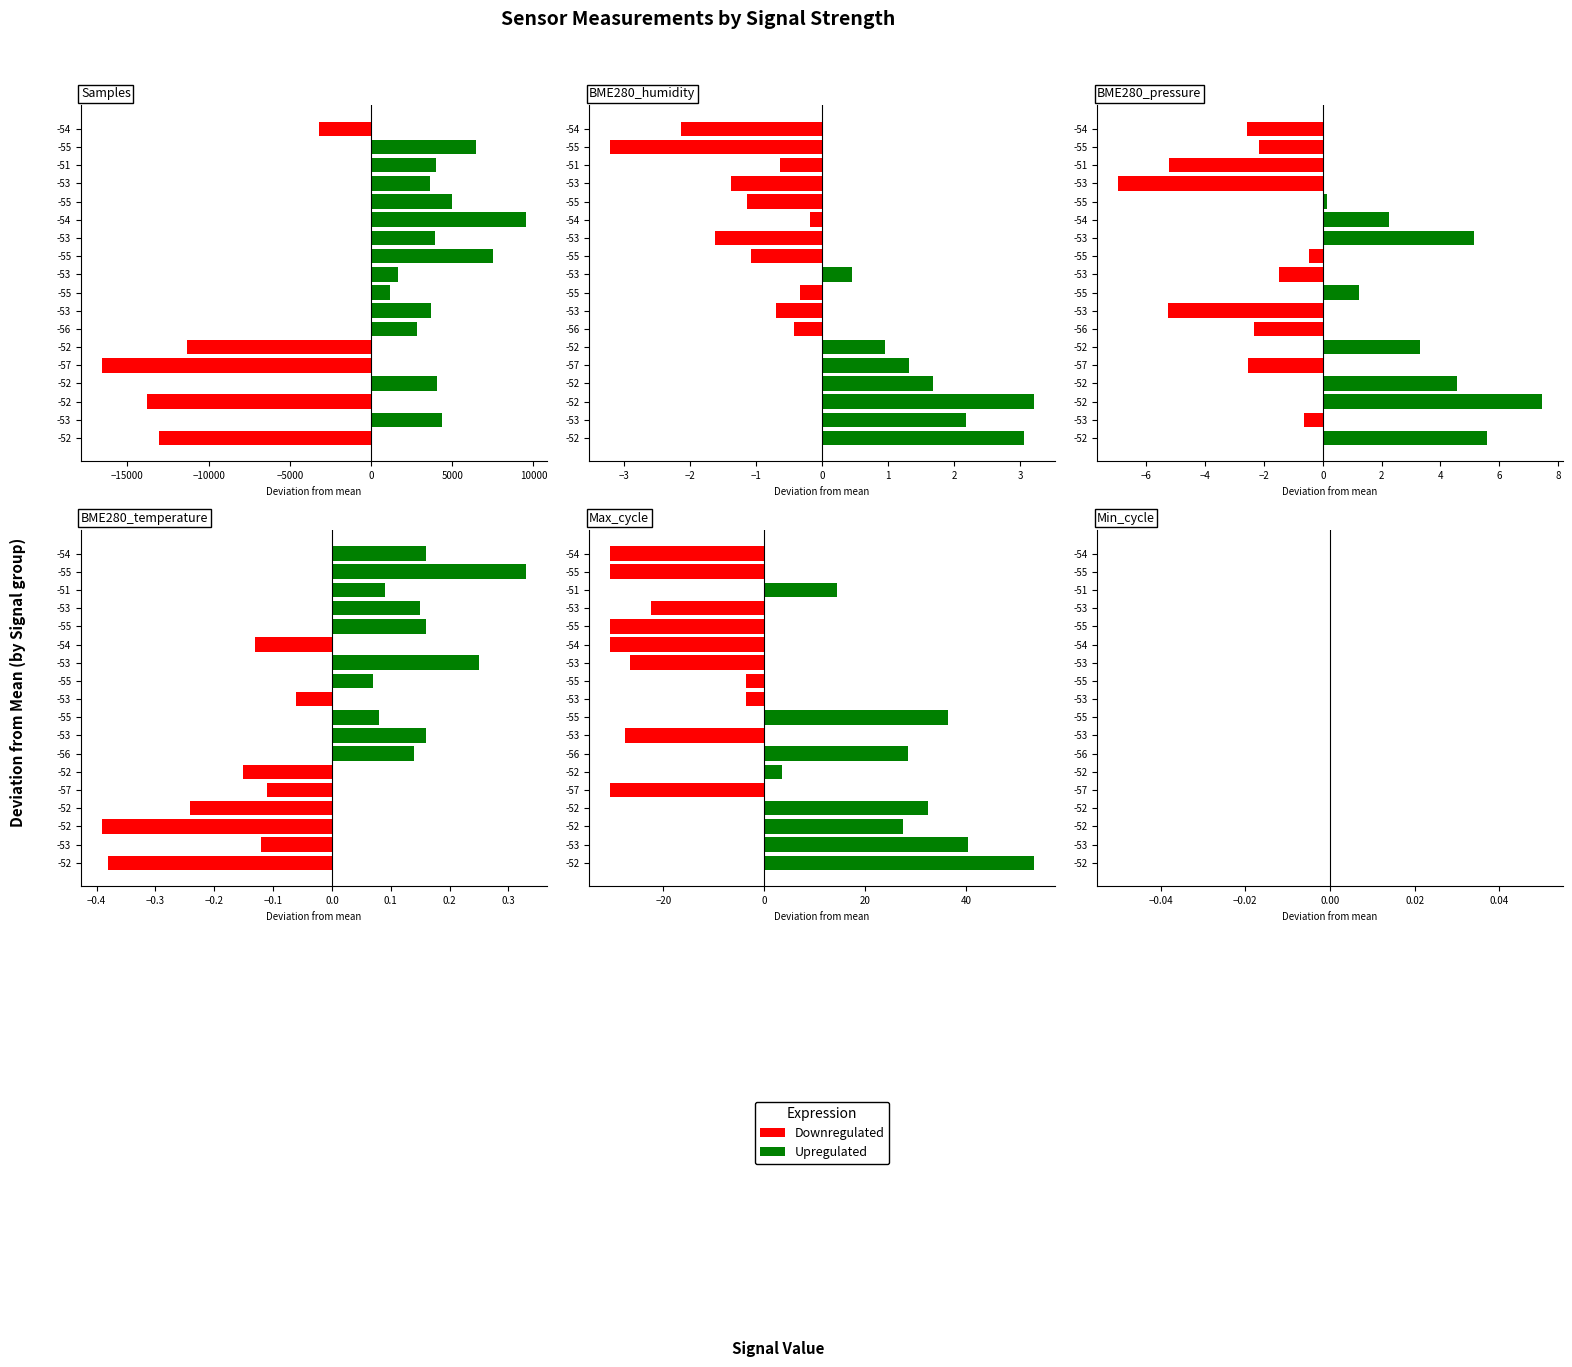

How many values in the BME280_humidity series are below 0?

11